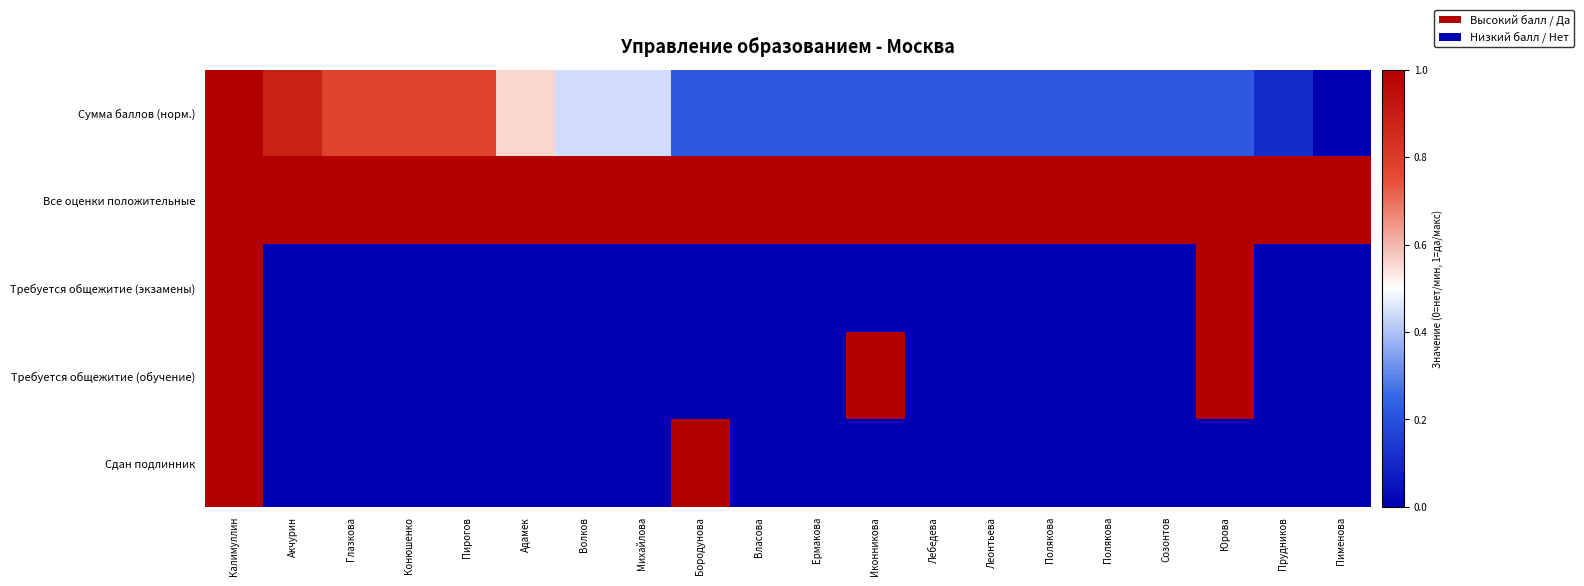

Reading right to left, list all the values displayed in this chart.

Сумма баллов (норм.): Пименова=0.0	Прудников=0.1	Юрова=0.2	Созонтов=0.2	Полякова=0.2	Полякова=0.2	Леонтьева=0.2	Лебедева=0.2	Иконникова=0.2	Ермакова=0.2	Власова=0.2	Бородунова=0.2	Михайлова=0.4	Волков=0.4	Адамек=0.6	Пирогов=0.8	Конюшенко=0.8	Глазкова=0.8	Акчурин=0.9	Калимуллин=1.0
Все оценки положительные: Пименова=1.0	Прудников=1.0	Юрова=1.0	Созонтов=1.0	Полякова=1.0	Полякова=1.0	Леонтьева=1.0	Лебедева=1.0	Иконникова=1.0	Ермакова=1.0	Власова=1.0	Бородунова=1.0	Михайлова=1.0	Волков=1.0	Адамек=1.0	Пирогов=1.0	Конюшенко=1.0	Глазкова=1.0	Акчурин=1.0	Калимуллин=1.0
Требуется общежитие (экзамены): Пименова=0.0	Прудников=0.0	Юрова=1.0	Созонтов=0.0	Полякова=0.0	Полякова=0.0	Леонтьева=0.0	Лебедева=0.0	Иконникова=0.0	Ермакова=0.0	Власова=0.0	Бородунова=0.0	Михайлова=0.0	Волков=0.0	Адамек=0.0	Пирогов=0.0	Конюшенко=0.0	Глазкова=0.0	Акчурин=0.0	Калимуллин=1.0
Требуется общежитие (обучение): Пименова=0.0	Прудников=0.0	Юрова=1.0	Созонтов=0.0	Полякова=0.0	Полякова=0.0	Леонтьева=0.0	Лебедева=0.0	Иконникова=1.0	Ермакова=0.0	Власова=0.0	Бородунова=0.0	Михайлова=0.0	Волков=0.0	Адамек=0.0	Пирогов=0.0	Конюшенко=0.0	Глазкова=0.0	Акчурин=0.0	Калимуллин=1.0
Сдан подлинник: Пименова=0.0	Прудников=0.0	Юрова=0.0	Созонтов=0.0	Полякова=0.0	Полякова=0.0	Леонтьева=0.0	Лебедева=0.0	Иконникова=0.0	Ермакова=0.0	Власова=0.0	Бородунова=1.0	Михайлова=0.0	Волков=0.0	Адамек=0.0	Пирогов=0.0	Конюшенко=0.0	Глазкова=0.0	Акчурин=0.0	Калимуллин=1.0